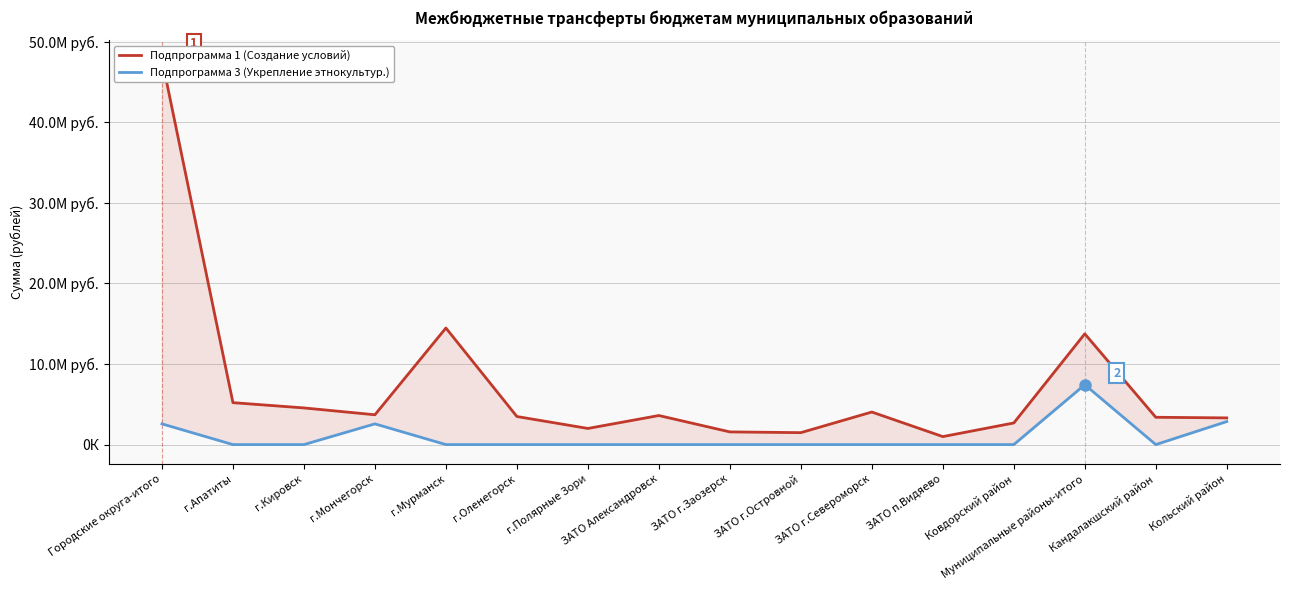

Which series has the largest total across all categories?

Подпрограмма 1 (Создание условий)